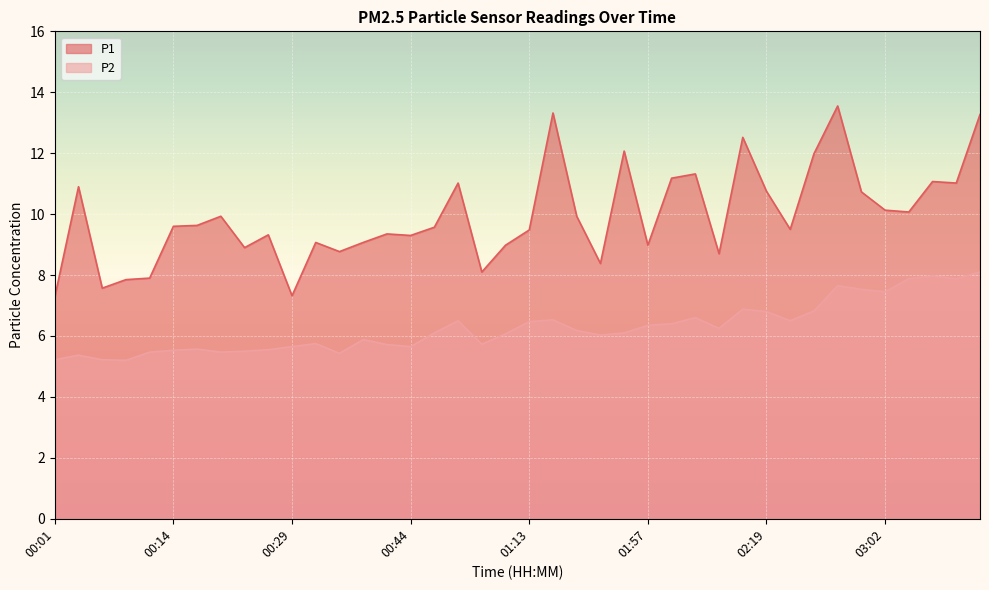

List the series in order of their peak value, highest first.

P1, P2